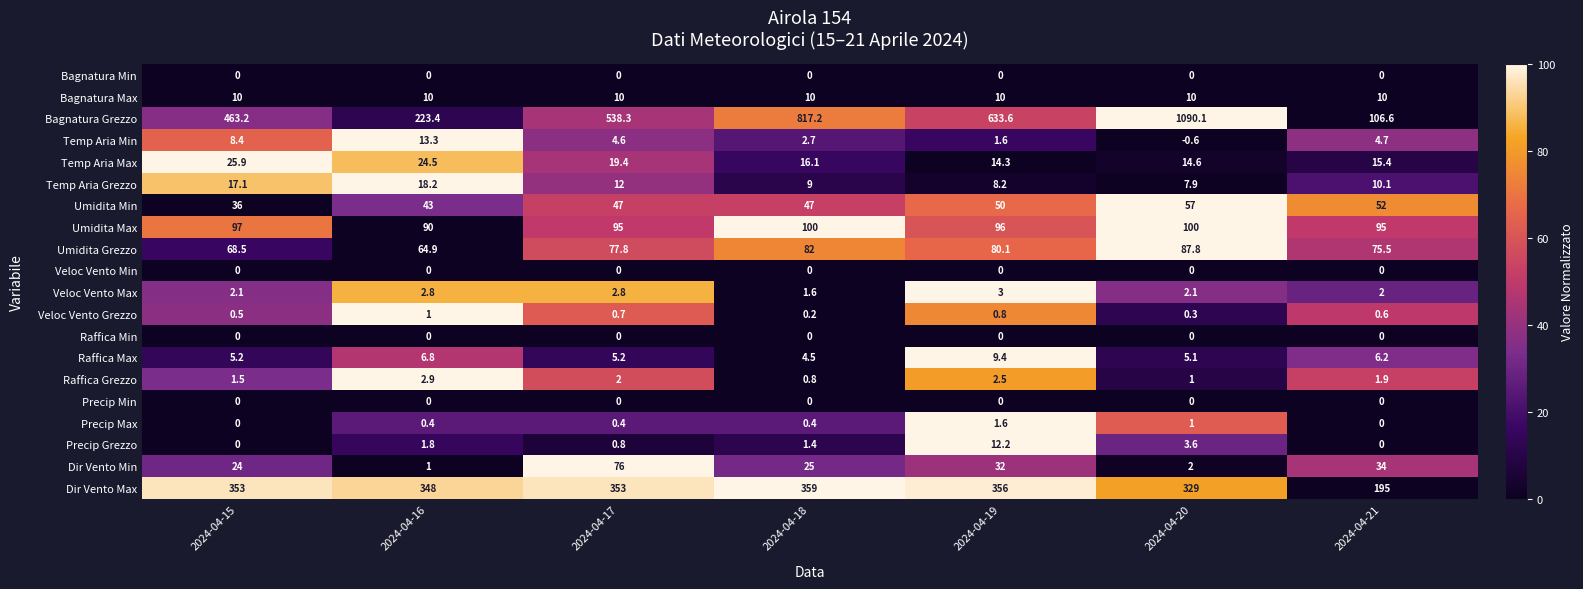

Which series has the largest total across all categories?

Bagnatura Grezzo